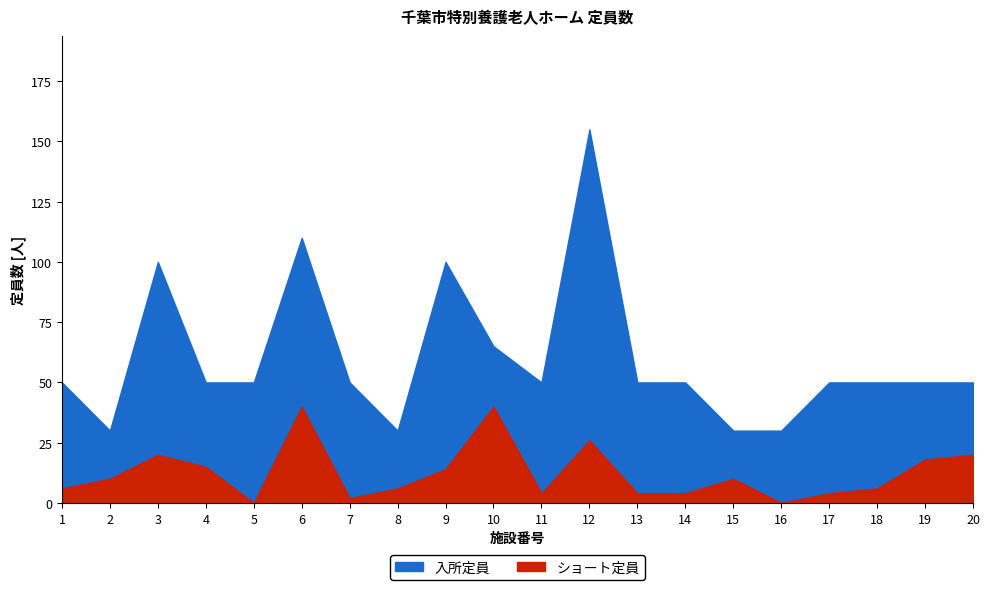

Reading left to right, transcribe all the data shown in this chart.

入所定員: 1=50	2=30	3=100	4=50	5=50	6=110	7=50	8=30	9=100	10=65	11=50	12=155	13=50	14=50	15=30	16=30	17=50	18=50	19=50	20=50
ショート定員: 1=6	2=10	3=20	4=15	5=0	6=40	7=2	8=6	9=14	10=40	11=4	12=26	13=4	14=4	15=10	16=0	17=4	18=6	19=18	20=20